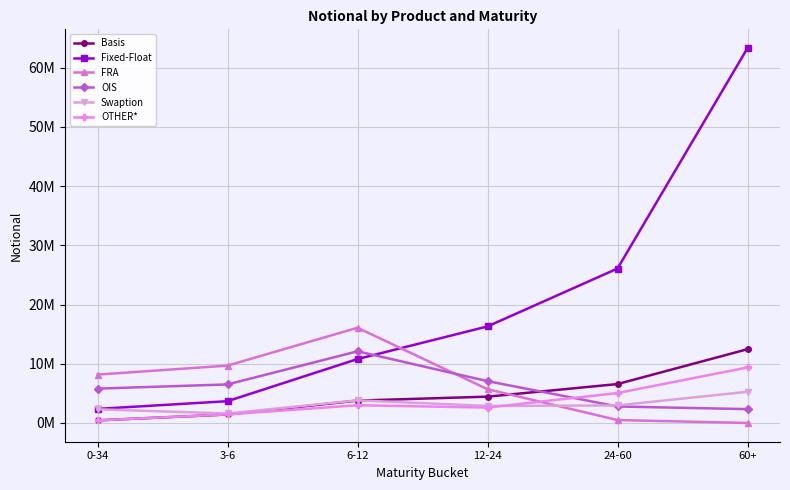

What is the value of the Basis point at the 6th from the left?

12460989